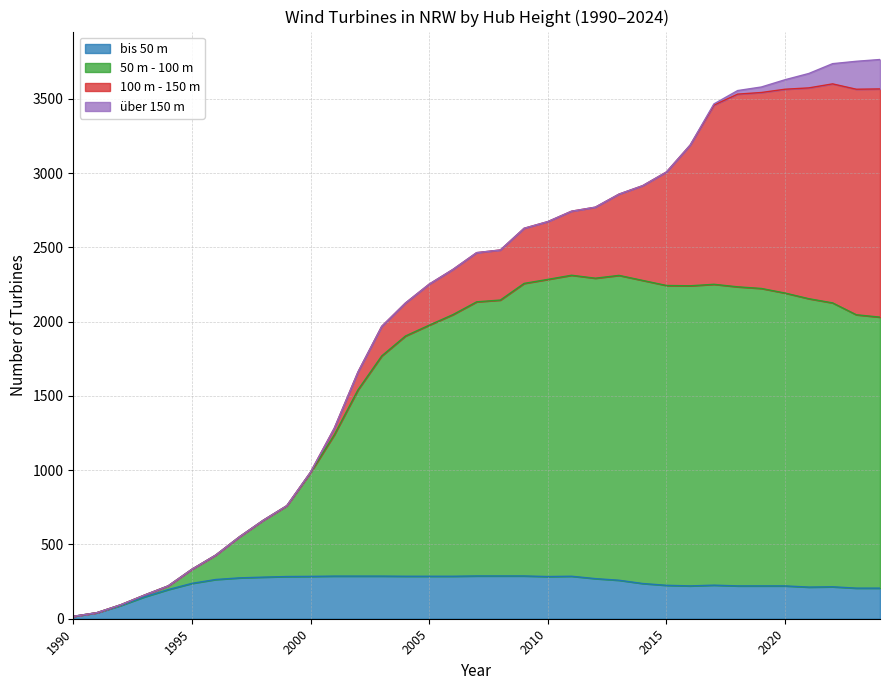

What is the label of the 9th point from the right?

2016